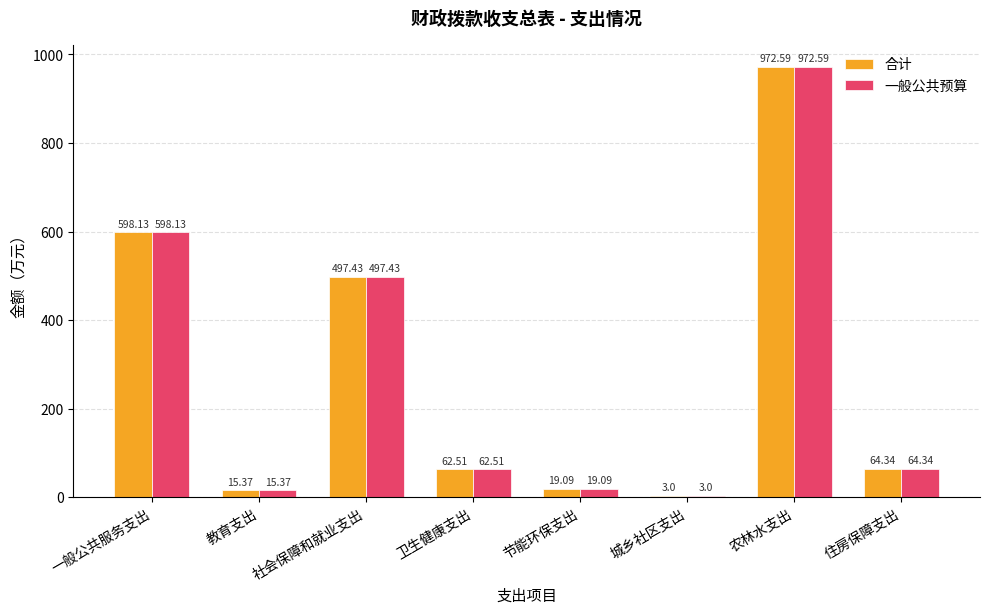

What is the total value across all series at 城乡社区支出?

6.0